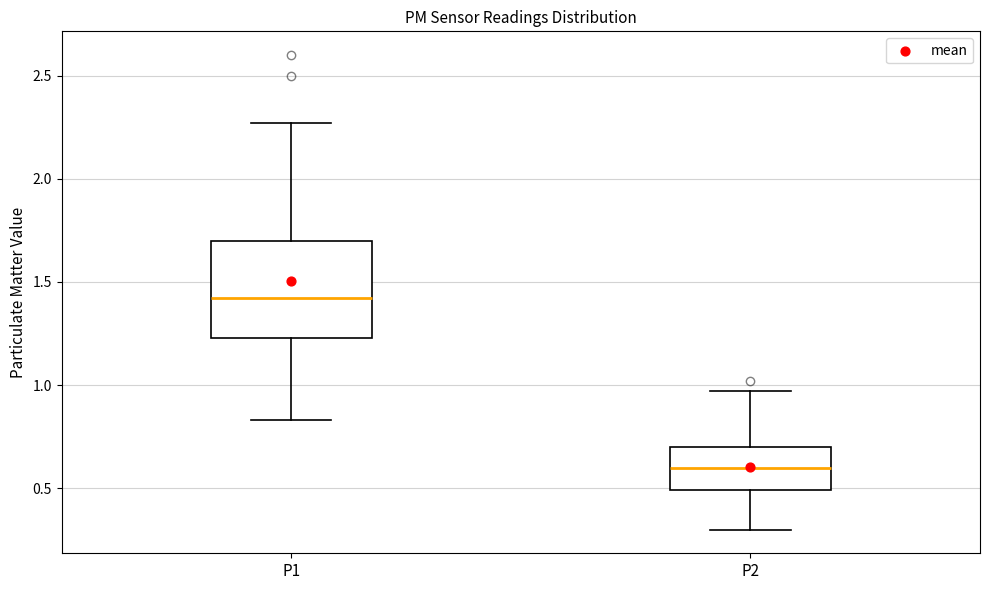

Where is the lower edge of the box for P2 on the y-axis? The values are not printed on the chart, so give them approximately, as read against the axis.

0.50